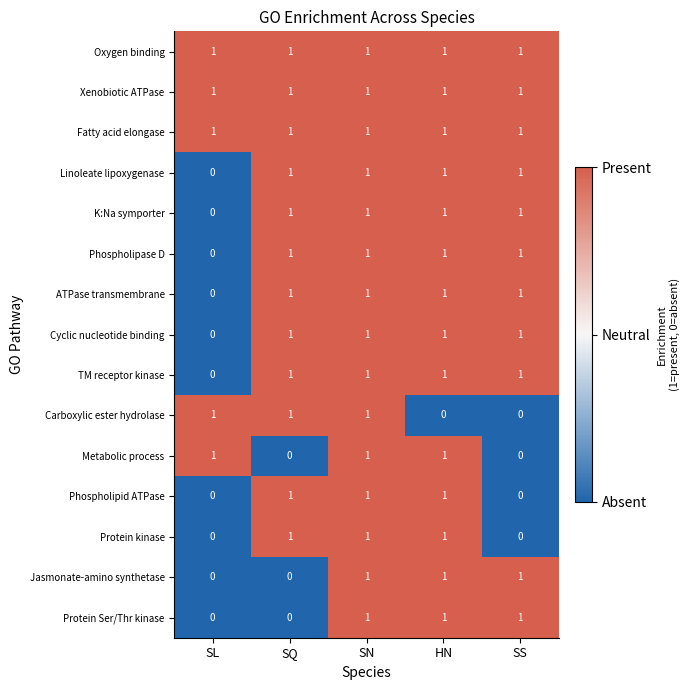

How many distinct data groups are displayed?

15